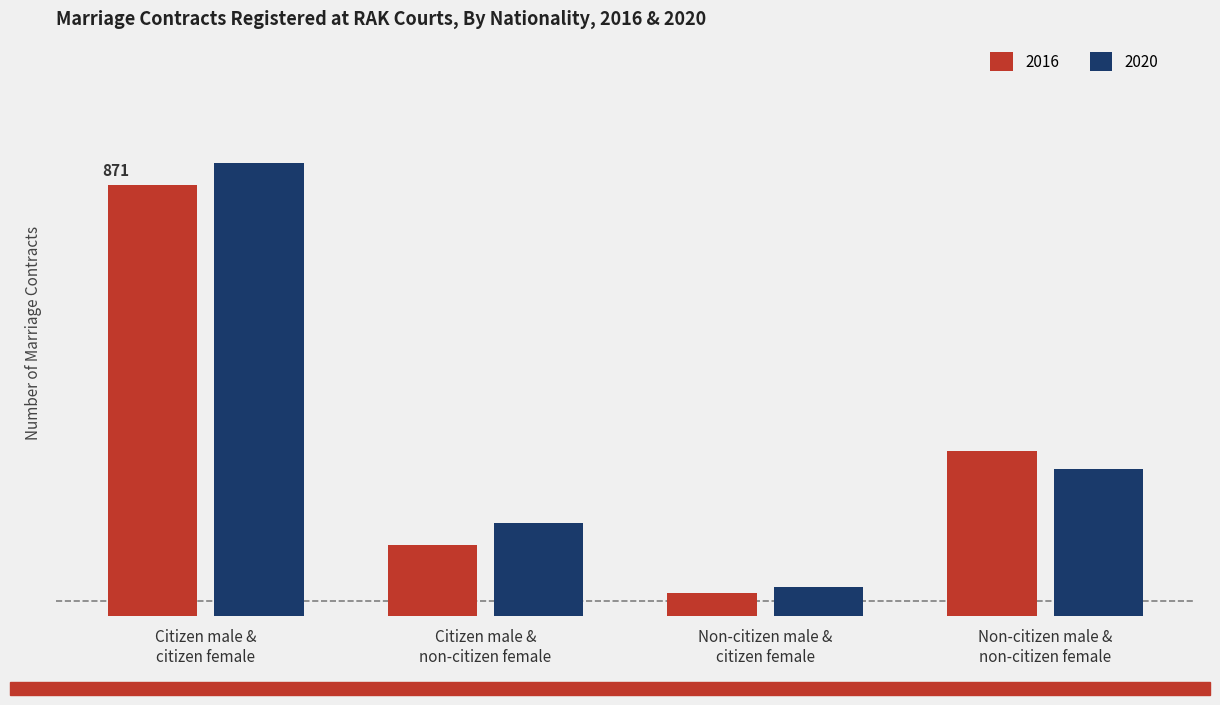

What are all the series names shown in the legend?

2016, 2020